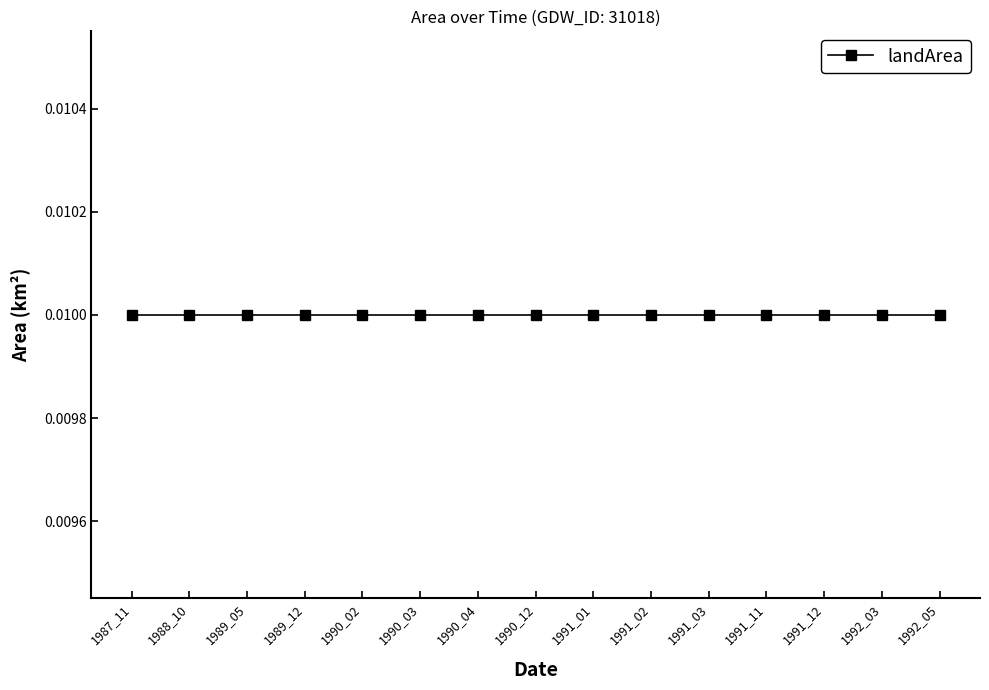

True or false: waterArea and landArea intersect in this chart.

False